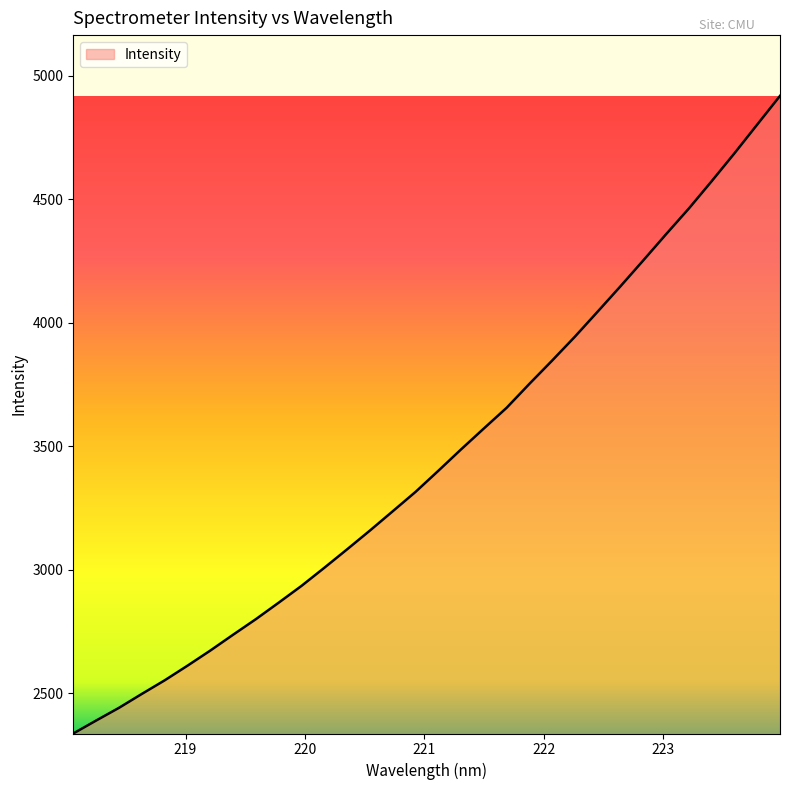

What is the smallest value displayed?

2338.0